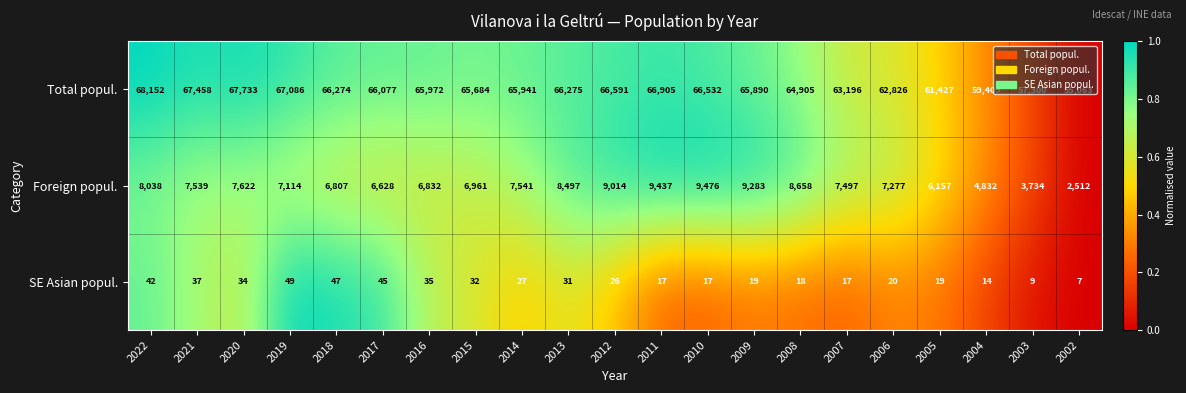

How many distinct data groups are displayed?

3